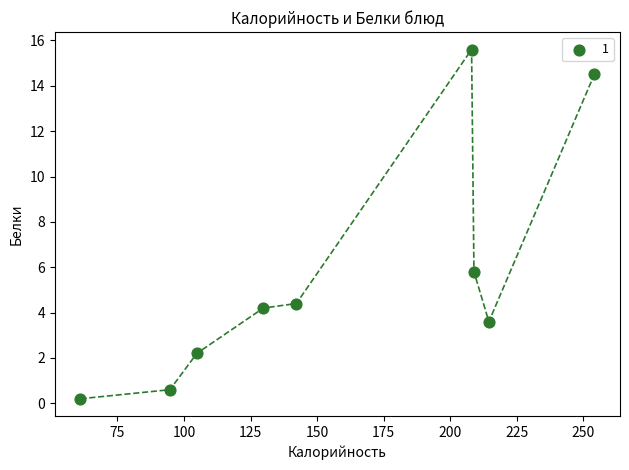

What Y value in the scatter plot is closest to 7?

5.8